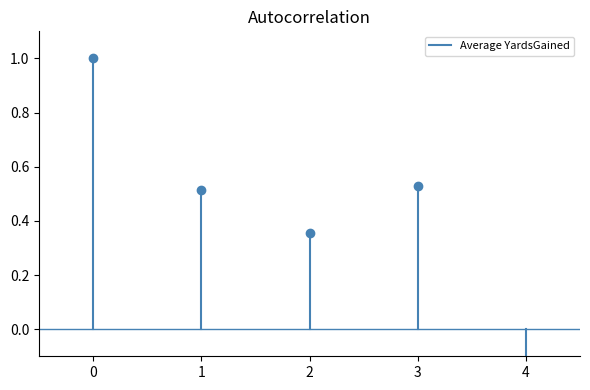

What is the maximum value shown in the chart?

1